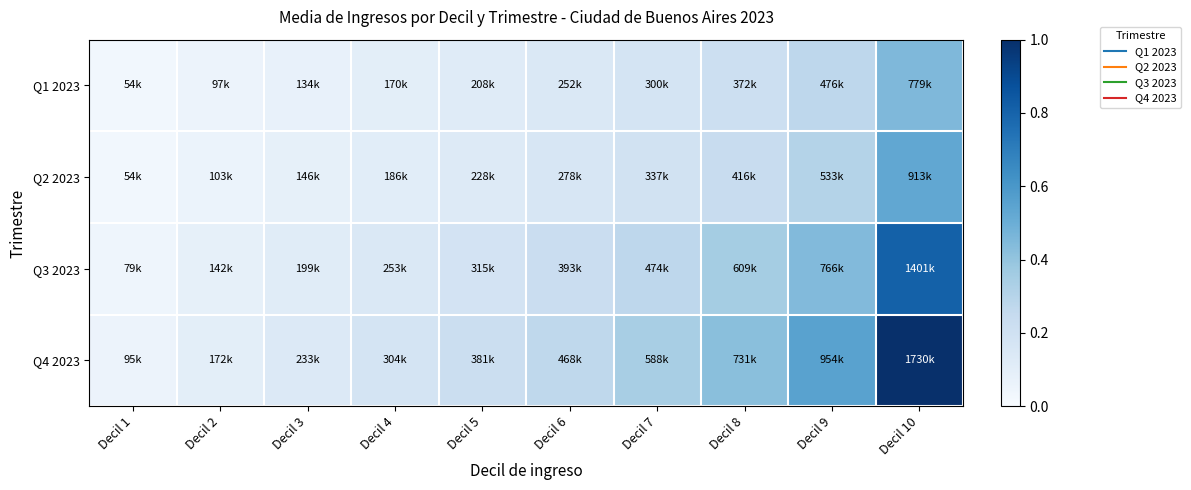

Which series has the largest range (max minus min)?

Q4 2023